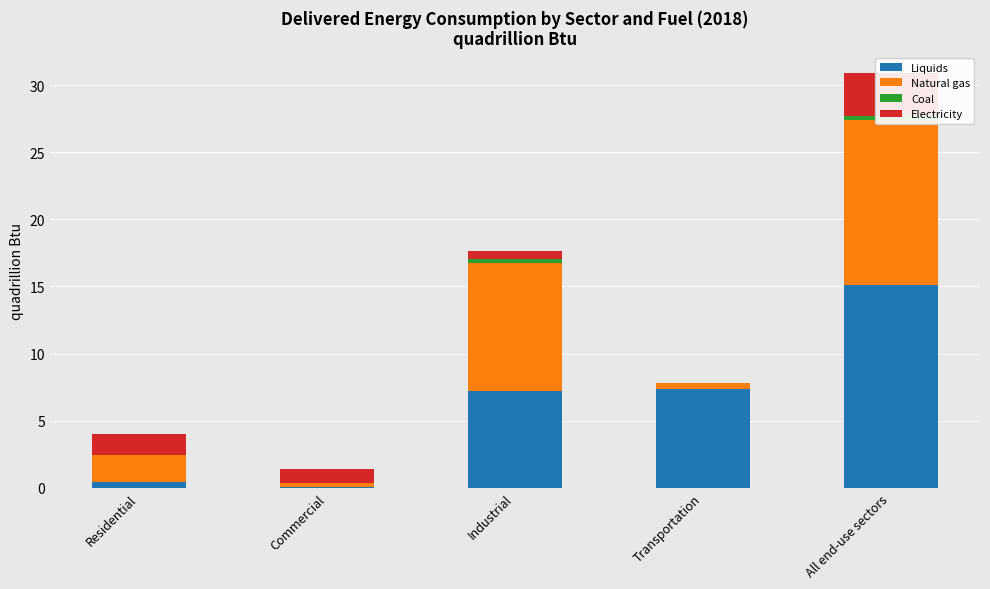

Between Commercial and All end-use sectors, which series saw the biggest shift?

Liquids